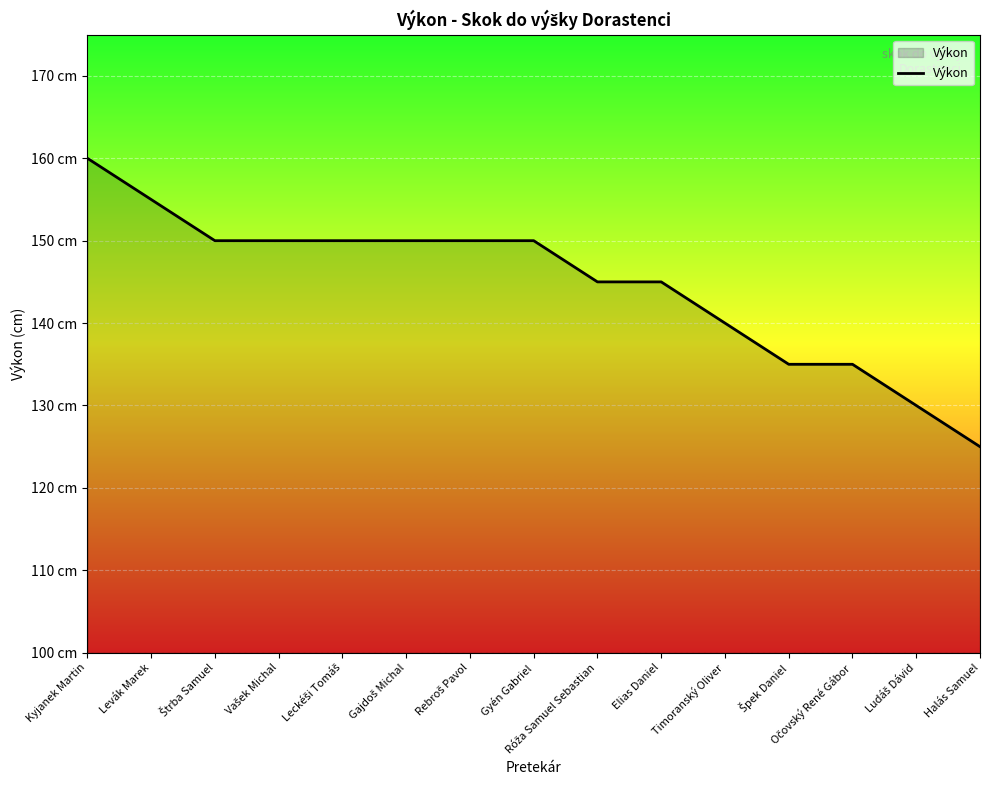

Does the chart display data point markers on the line(s)?

No